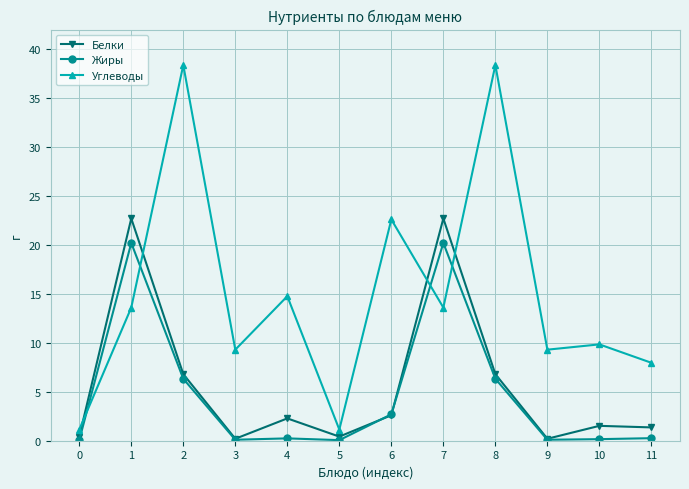

What is the total value across all series at 0?

1.6